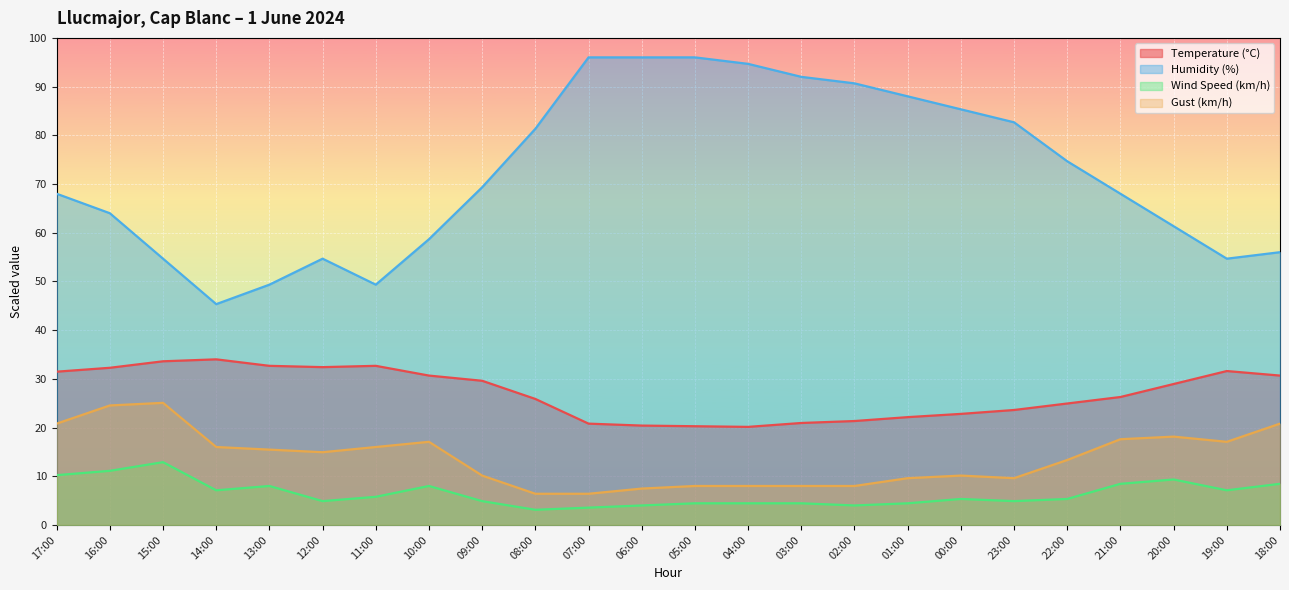

At 13:00, list the series in order from smallest to largest.

Wind Speed (km/h), Gust (km/h), Temperature (°C), Humidity (%)